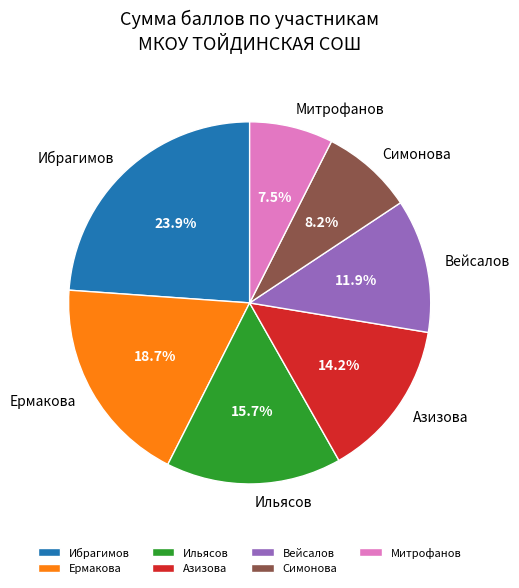

To the nearest percent, what is the average slice percentage?

14%